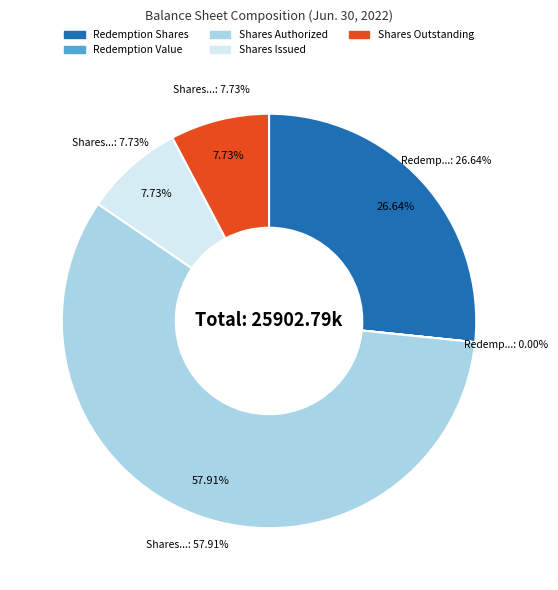

To the nearest percent, what is the average slice percentage?

20%